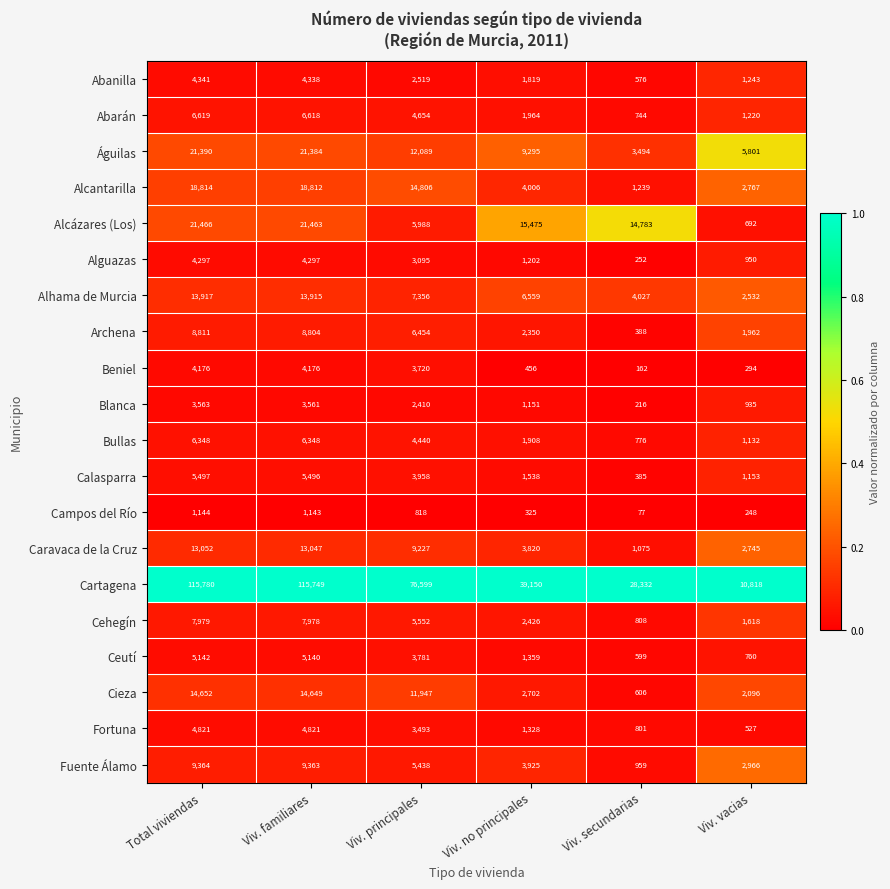

Which series changed the most between Total viviendas and Viv. no principales?

Cartagena